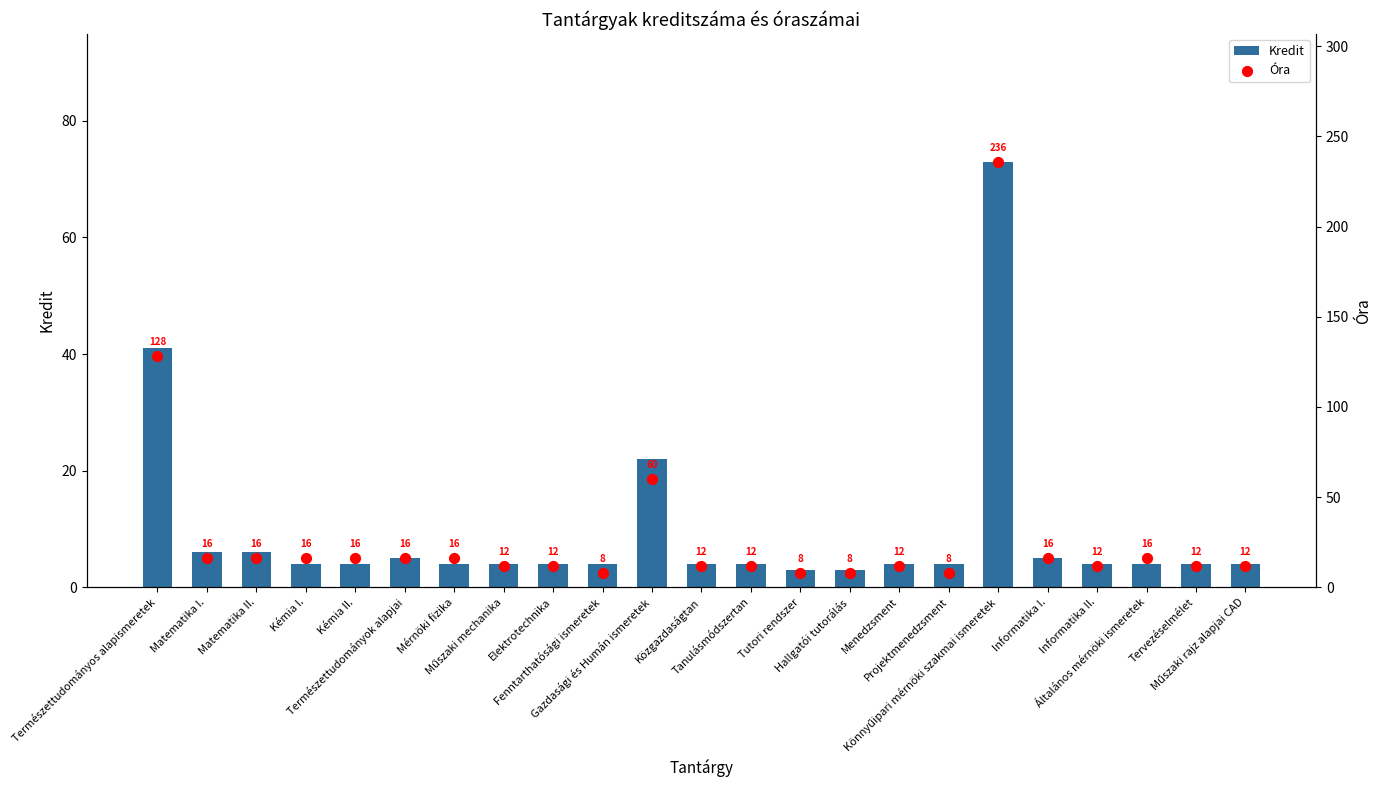

Which series contains the lowest Y value?

Kredit